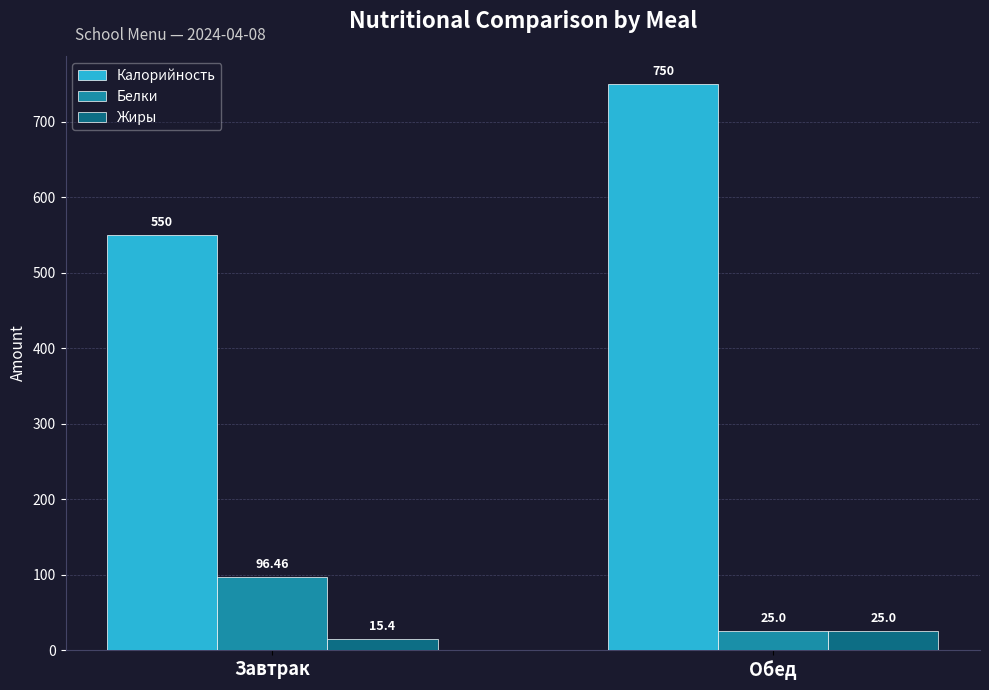

What is the difference between the highest and lowest values at Завтрак?

534.6